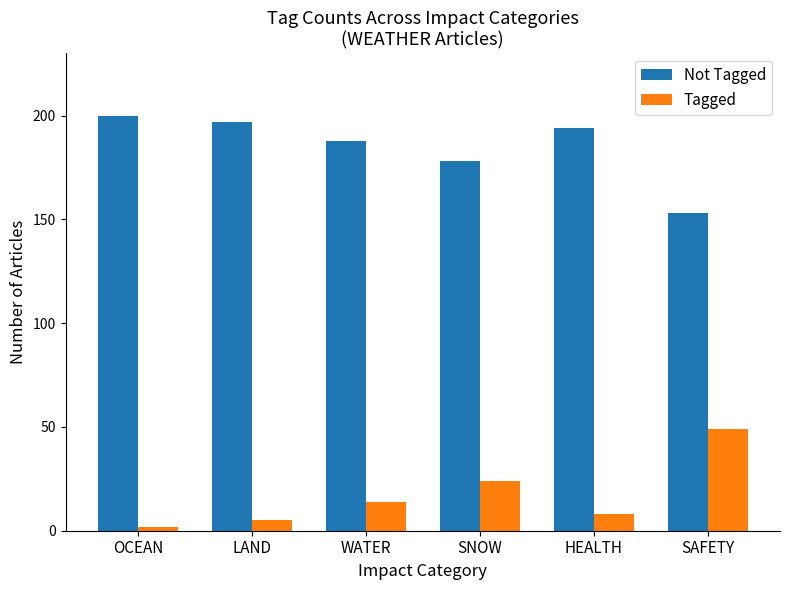

True or false: Tagged has a value of 49 at SAFETY.

True